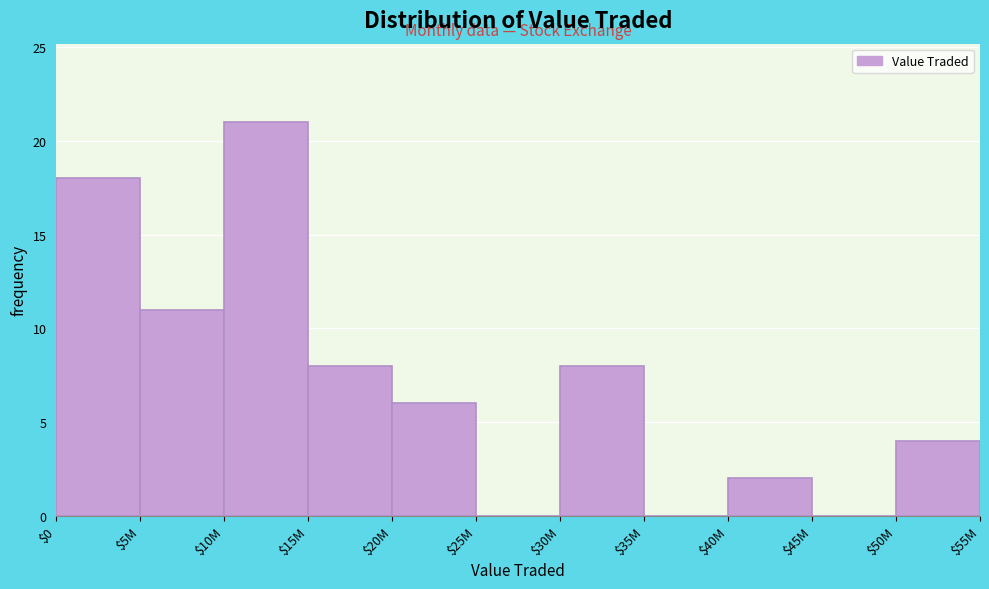

What is the sum of all values?

78